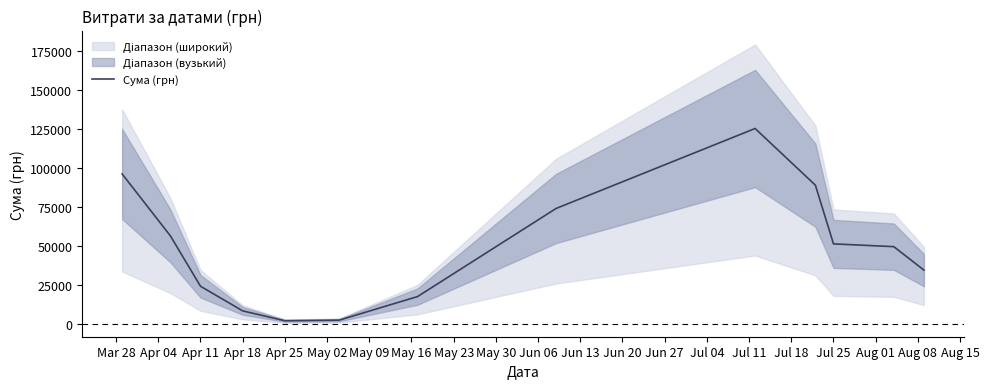

Reading left to right, what are all the values shown in this chart?

96193.3	56516.5	24163.8	8356.6	2019.0	2404.8	17522.3	74078.9	125342.8	88974.6	51332.5	49554.2	34518.5